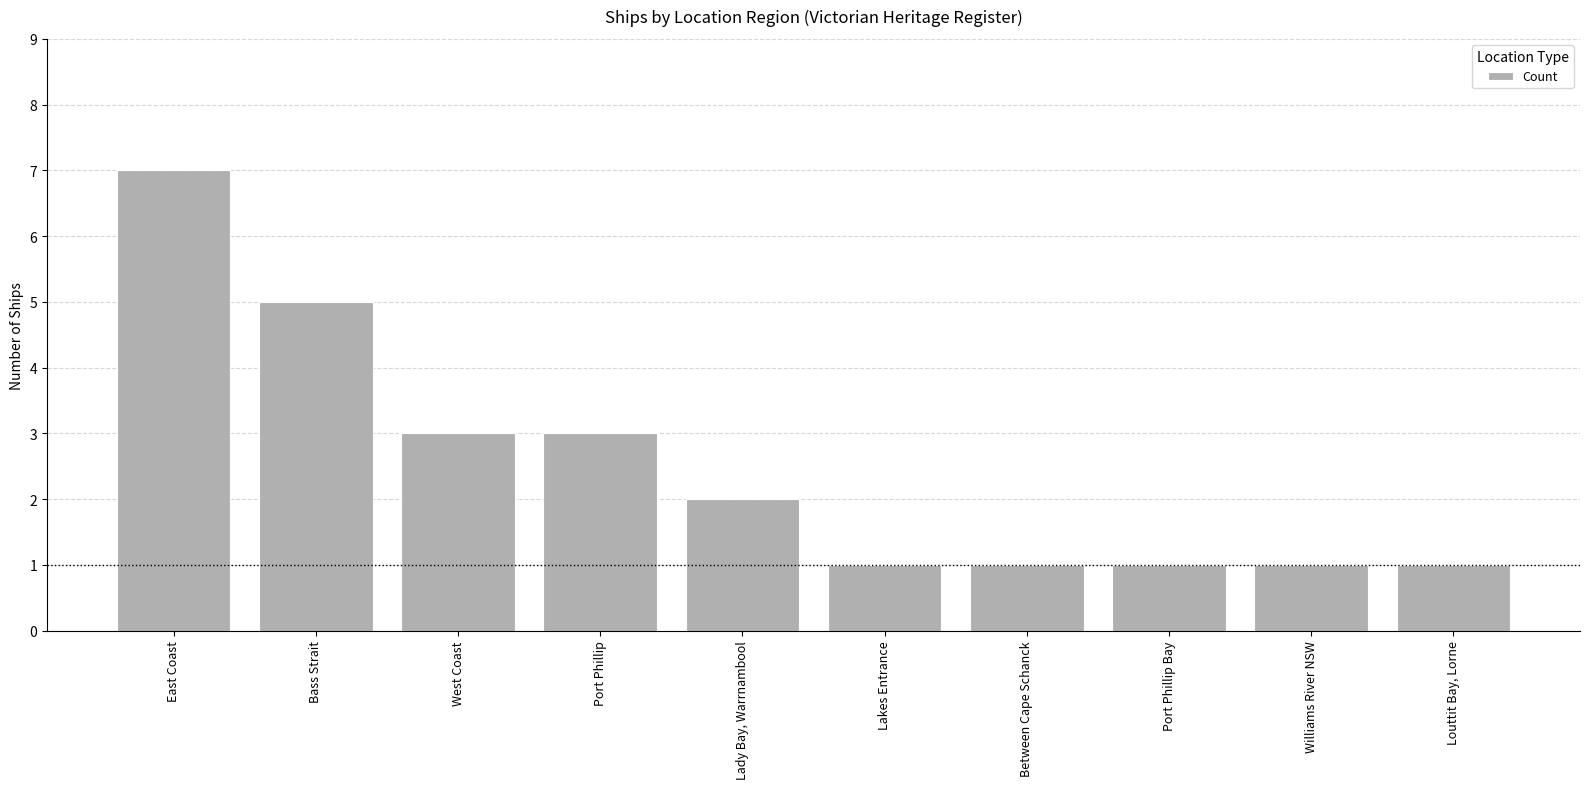

What is the sum of the values at West Coast and Lakes Entrance?

4